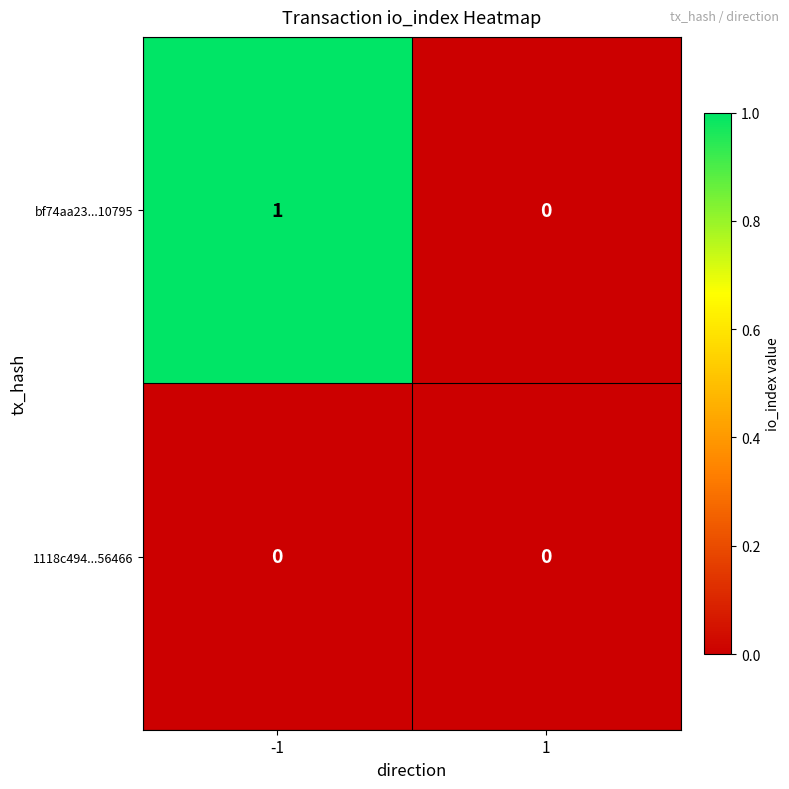

At which category does the chart reach its peak across all series?

-1